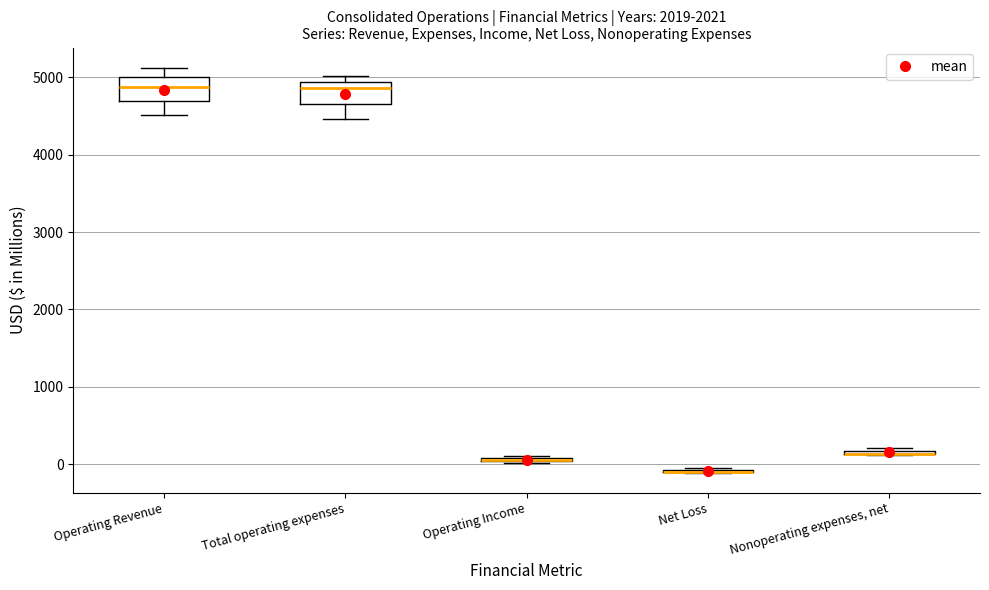

Where is the lower edge of the box for Operating Income on the y-axis? The values are not printed on the chart, so give them approximately, as read against the axis.

0